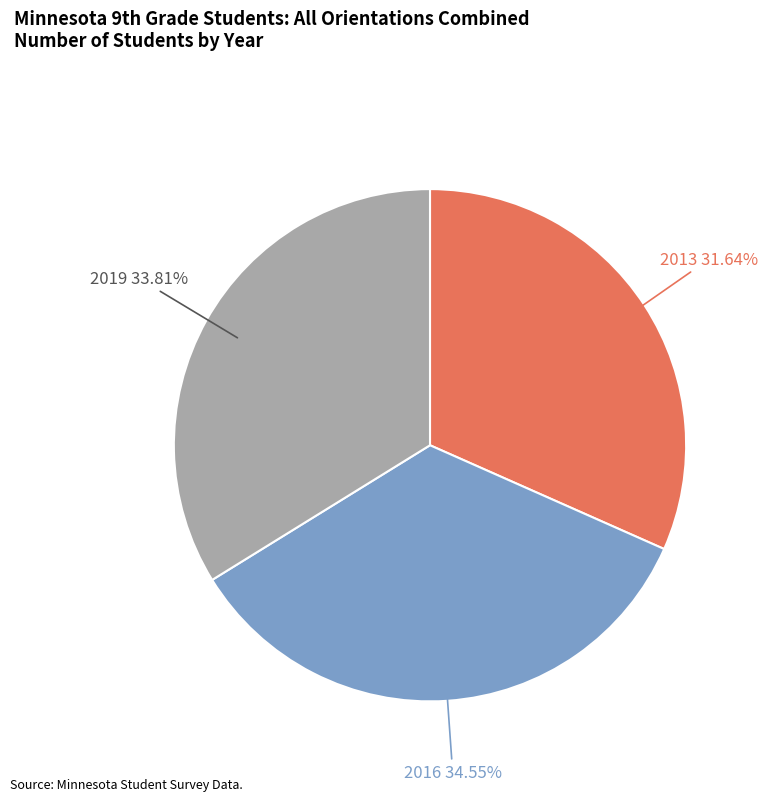

Do 2016 and 2013 together represent more than half of the pie?

Yes